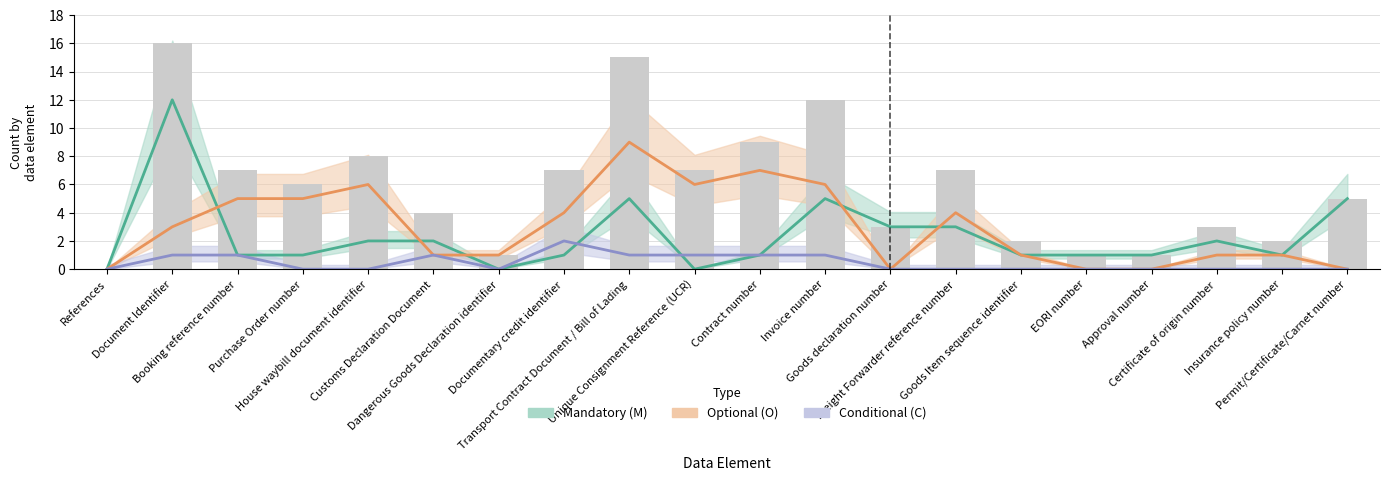

True or false: Mandatory (M) has a value of 3 at Goods declaration number.

True